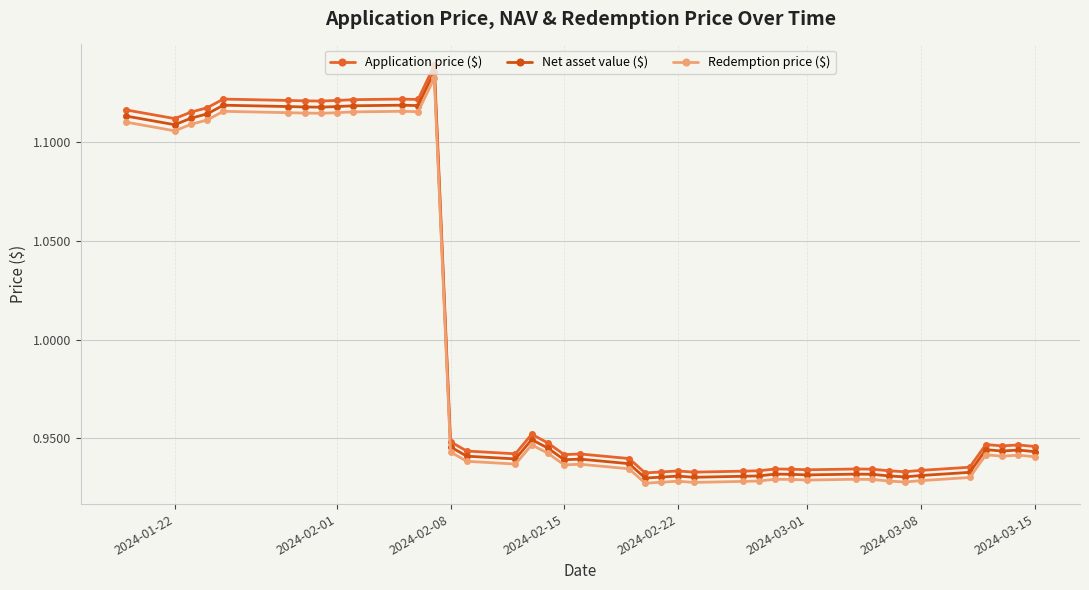

Does the chart have visible grid lines?

Yes